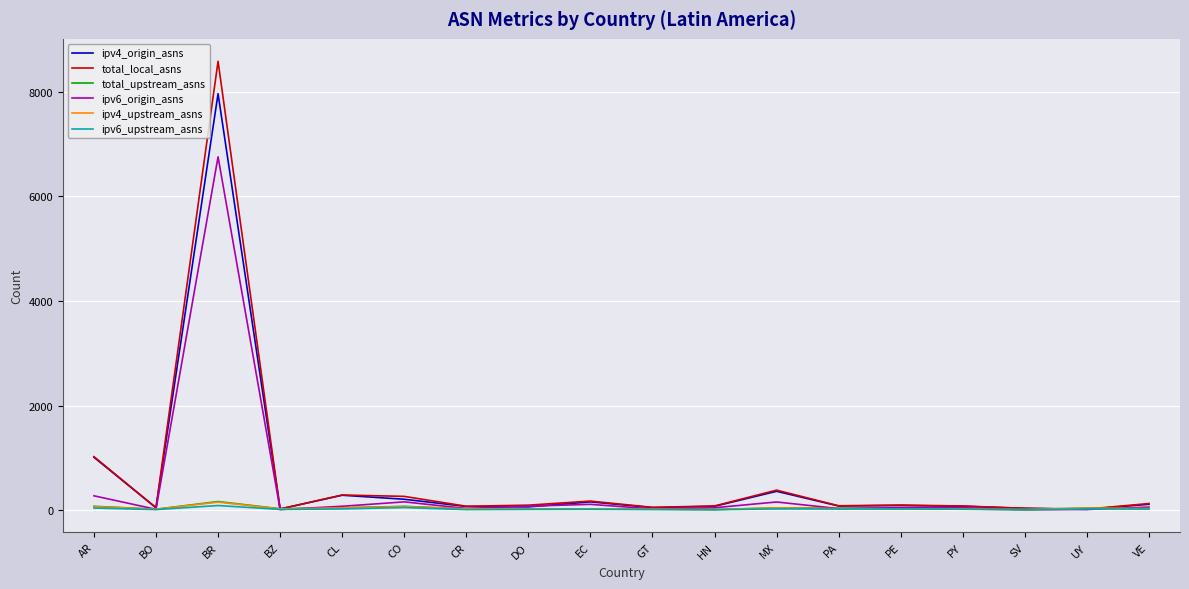

Read the ipv4_upstream_asns value at BR, to the nearest 10.

160